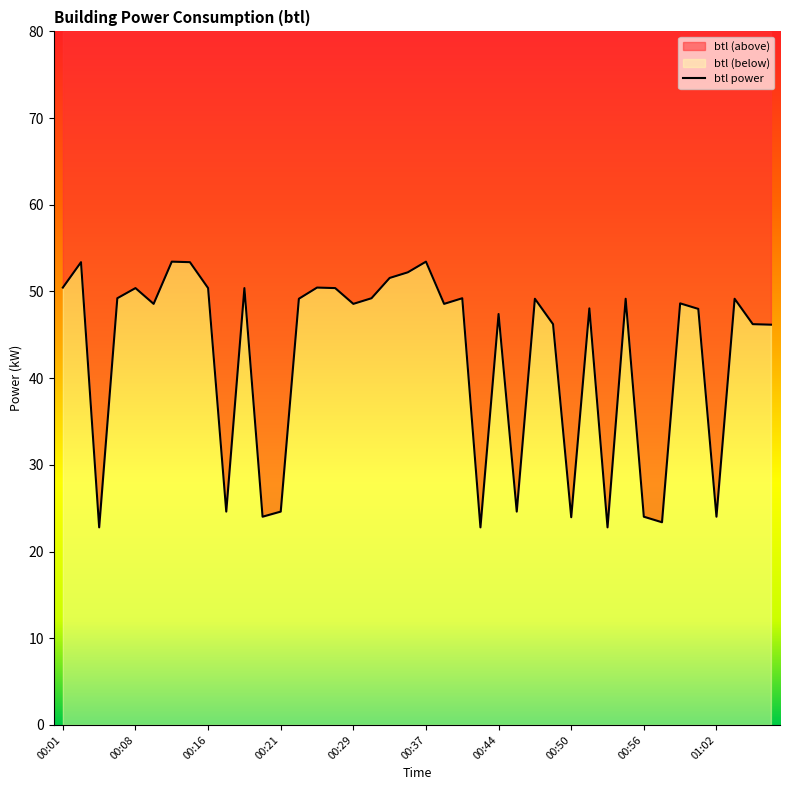

What is the label of the 14th point from the left?

00:23